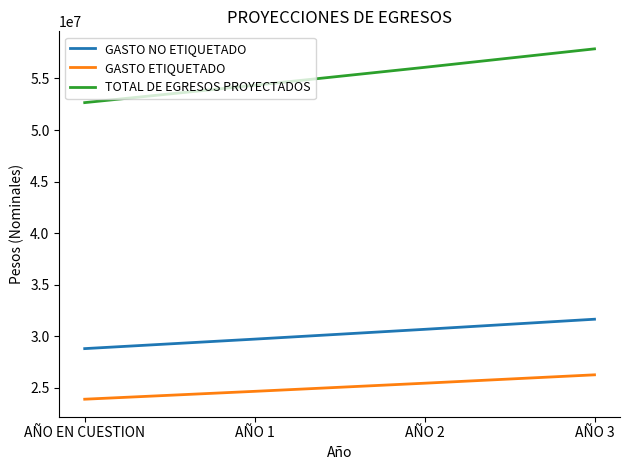

What is the spread (max minus min) of values at AÑO 1?

29705495.6